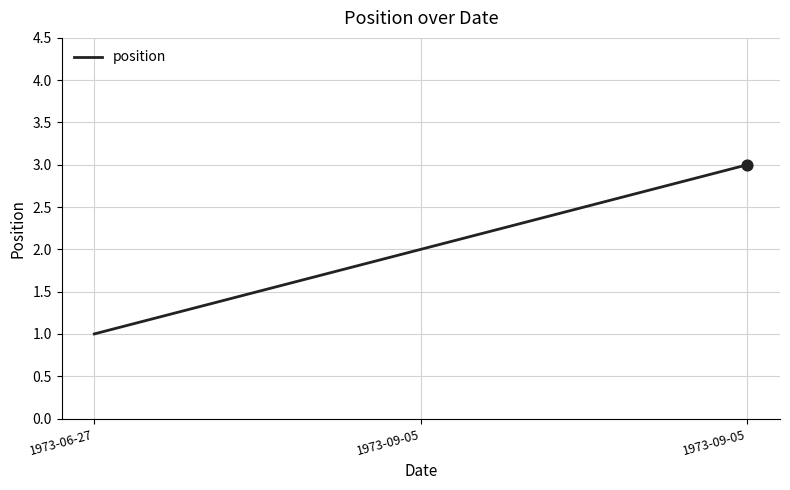

Which has a higher value, 1973-09-05 or 1973-09-05?

1973-09-05